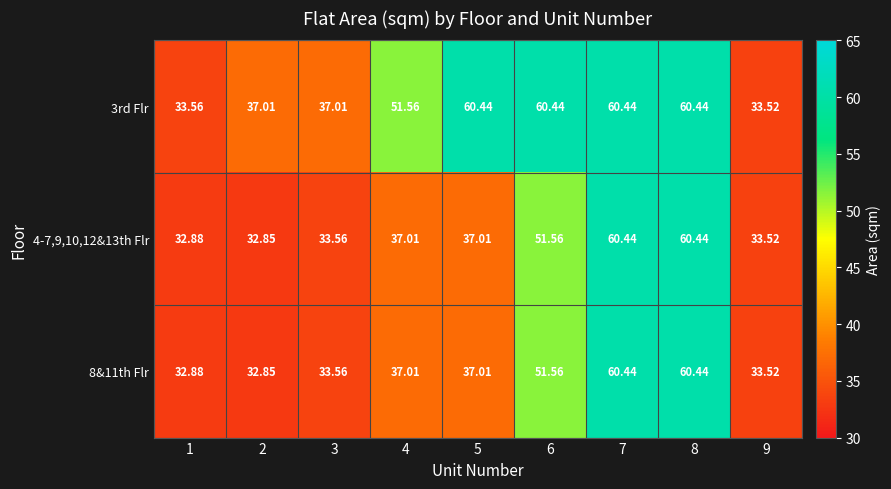

Is the value of 3rd Flr at 5 greater than the value of 8&11th Flr at 9?

Yes